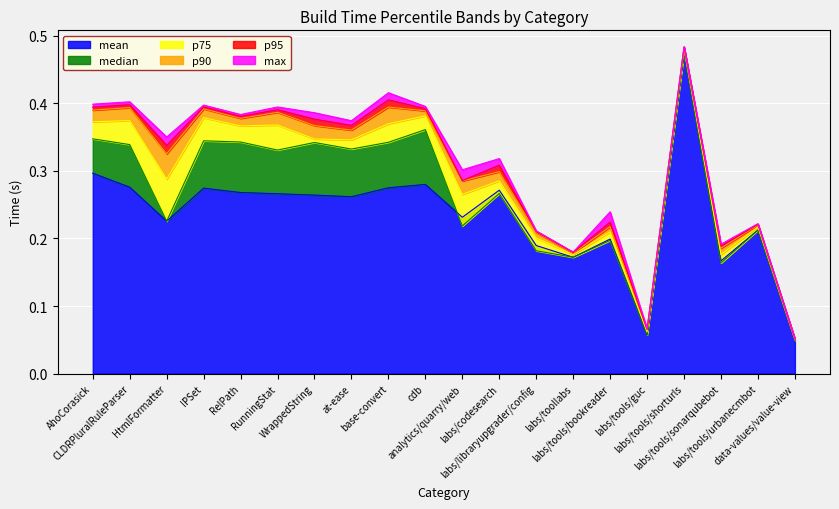

Reading left to right, what are all the values shown in this chart?

mean: 0.3	0.3	0.2	0.3	0.3	0.3	0.3	0.3	0.3	0.3	0.2	0.3	0.2	0.2	0.2	0.1	0.5	0.2	0.2	0.0
median: 0.3	0.3	0.2	0.3	0.3	0.3	0.3	0.3	0.3	0.4	0.2	0.3	0.2	0.2	0.2	0.1	0.5	0.2	0.2	0.0
p75: 0.4	0.4	0.3	0.4	0.4	0.4	0.3	0.3	0.4	0.4	0.3	0.3	0.2	0.2	0.2	0.1	0.5	0.2	0.2	0.1
p90: 0.4	0.4	0.3	0.4	0.4	0.4	0.4	0.4	0.4	0.4	0.3	0.3	0.2	0.2	0.2	0.1	0.5	0.2	0.2	0.1
p95: 0.4	0.4	0.3	0.4	0.4	0.4	0.4	0.4	0.4	0.4	0.3	0.3	0.2	0.2	0.2	0.1	0.5	0.2	0.2	0.1
max: 0.4	0.4	0.3	0.4	0.4	0.4	0.4	0.4	0.4	0.4	0.3	0.3	0.2	0.2	0.2	0.1	0.5	0.2	0.2	0.1